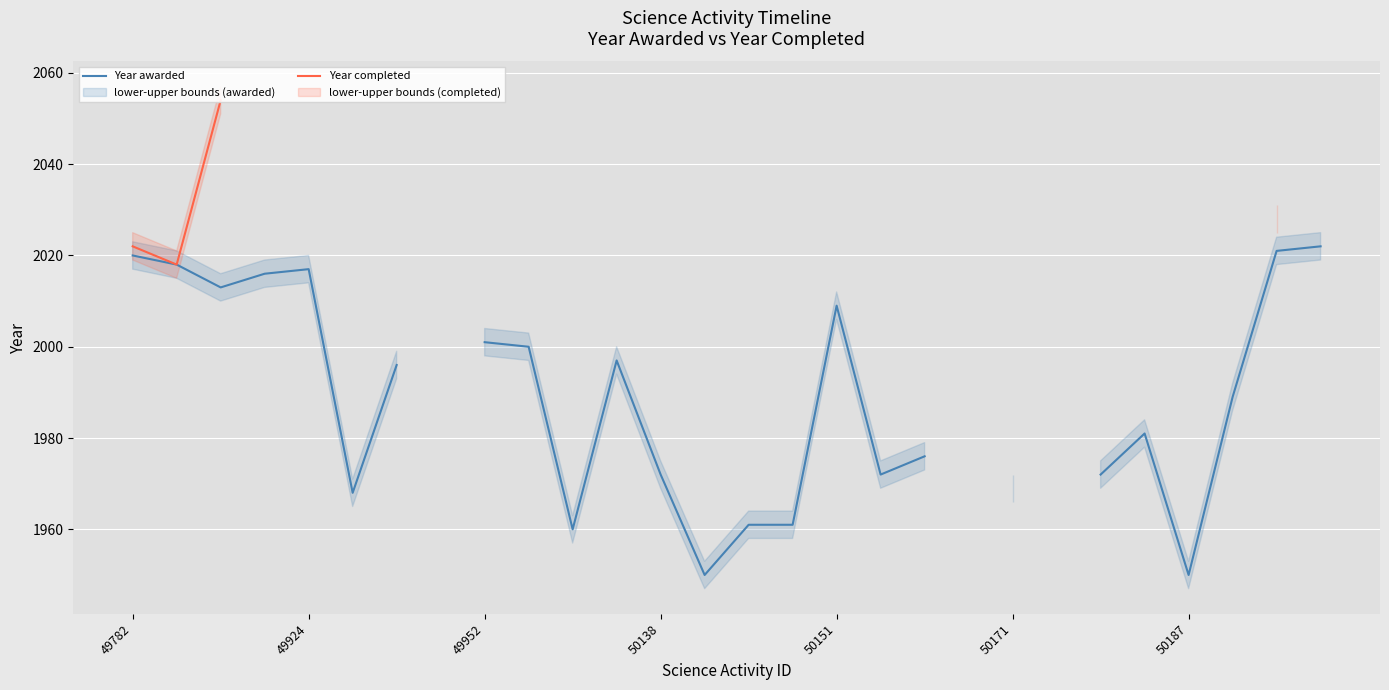

True or false: Year awarded has a value of 2661.5 at 18.

False